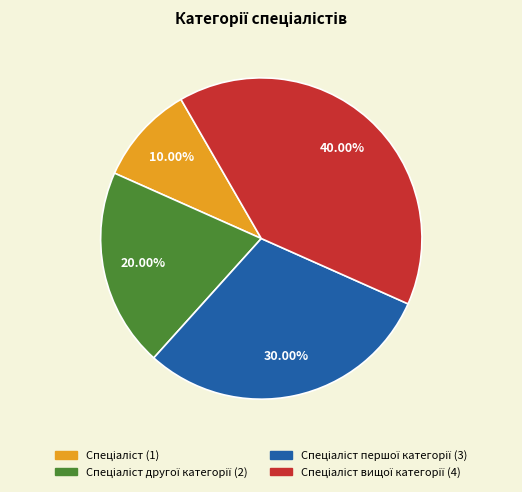

Does any single category account for the majority?

No